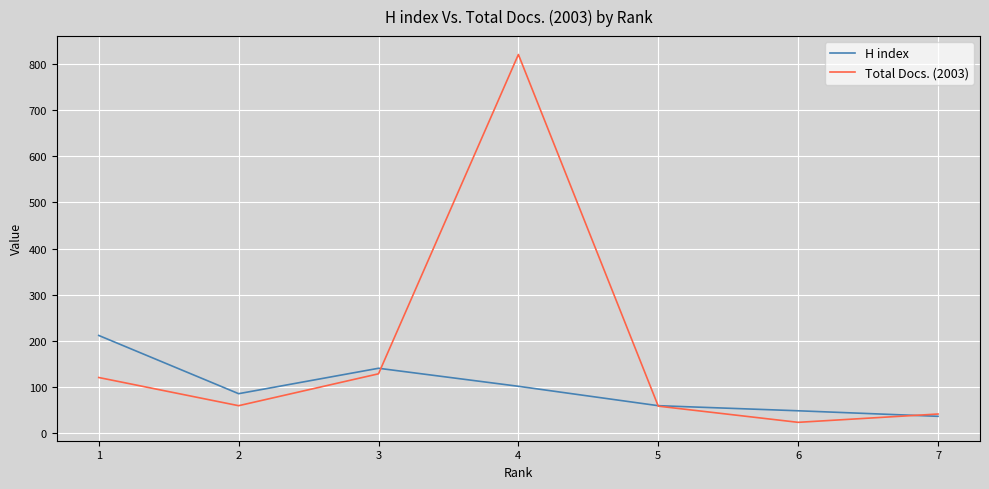

What is the total value across all series at 4?

922